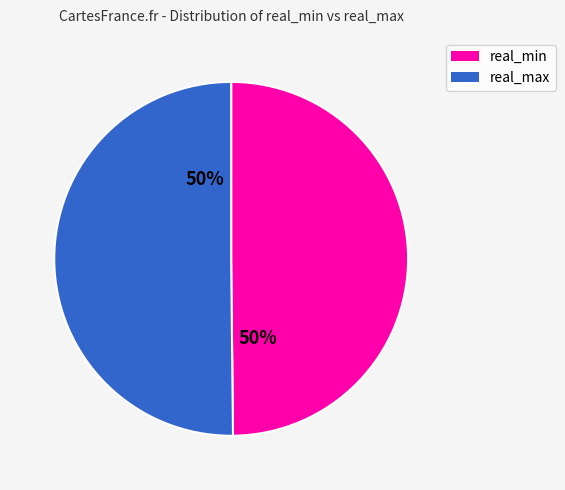

True or false: real_max accounts for 50% of the total.

True